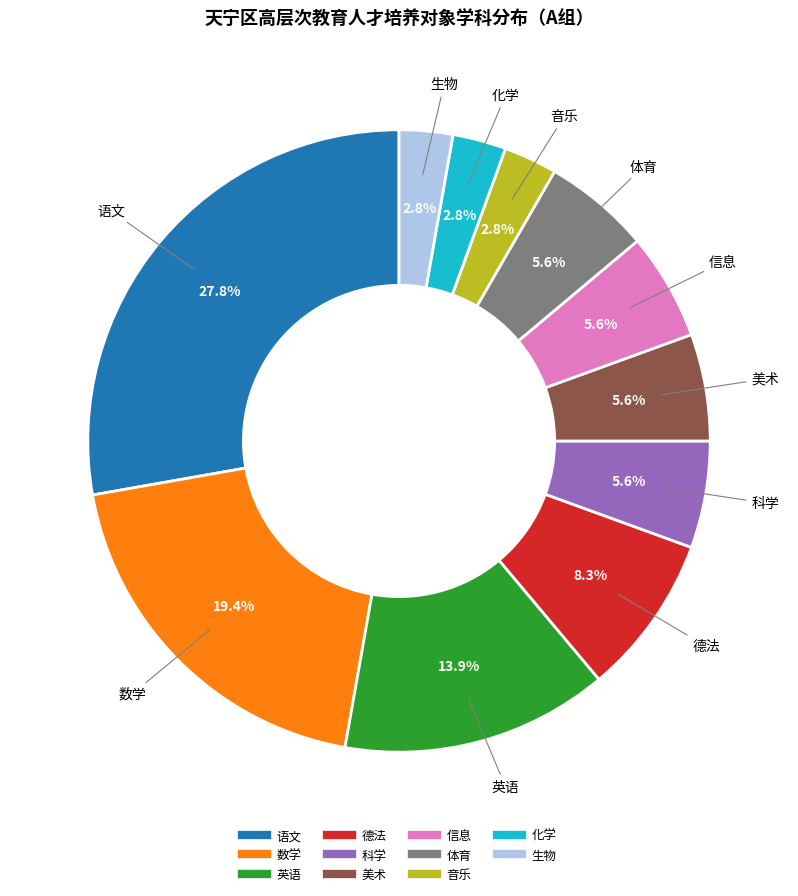

How many segments does this pie chart have?

11